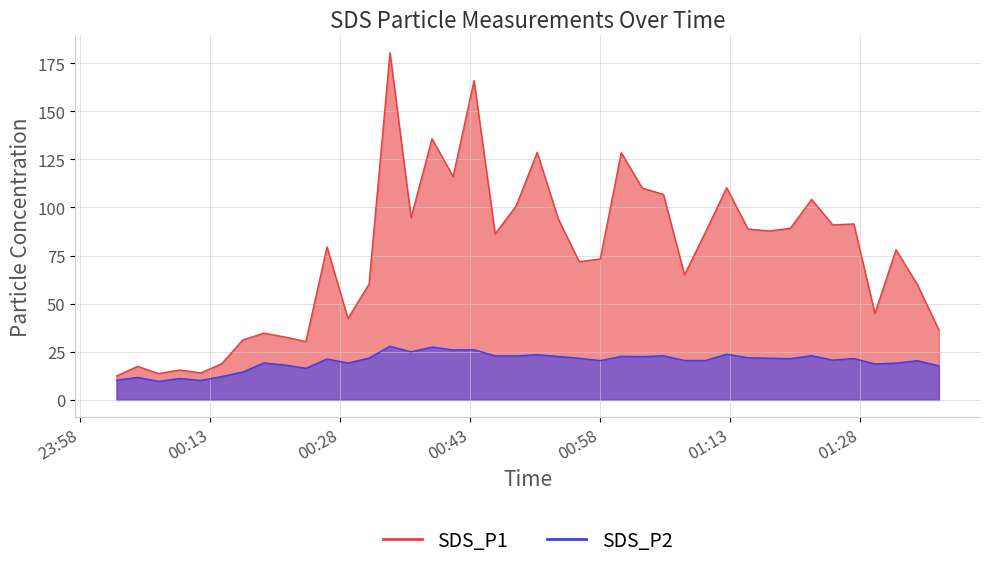

True or false: SDS_P1 and SDS_P2 intersect in this chart.

False